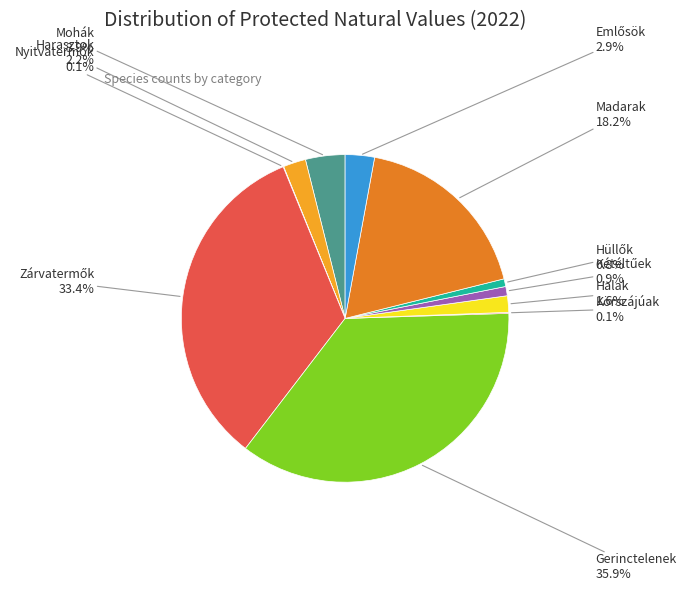

To the nearest percent, what is the average slice percentage?

9%